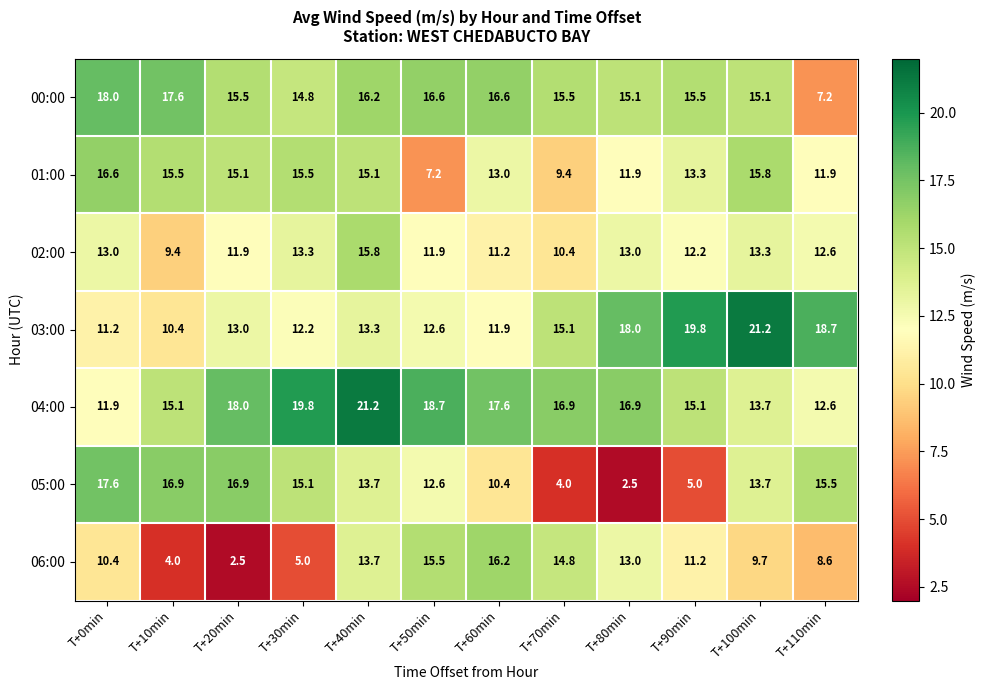

Read the 03:00 value at T+70min.

15.1